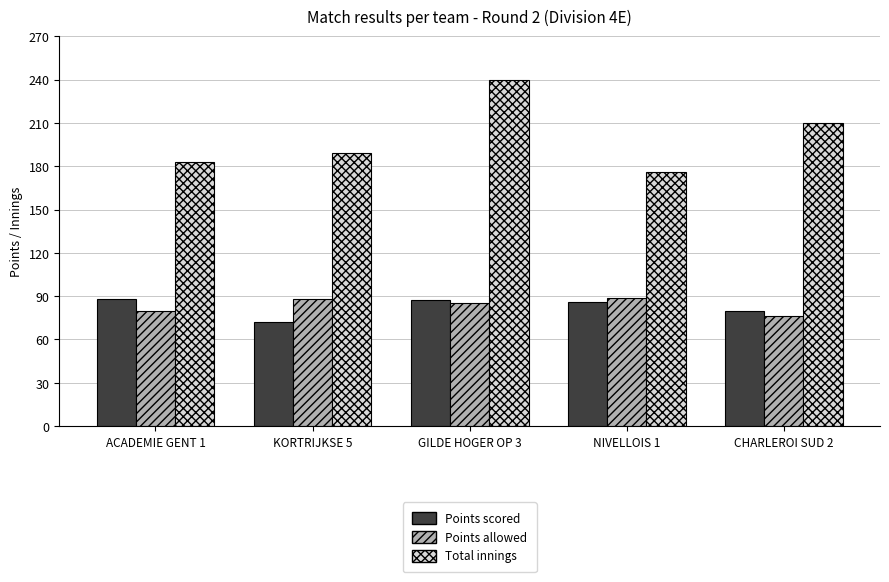

True or false: Total innings has a value of 210 at CHARLEROI SUD 2.

True